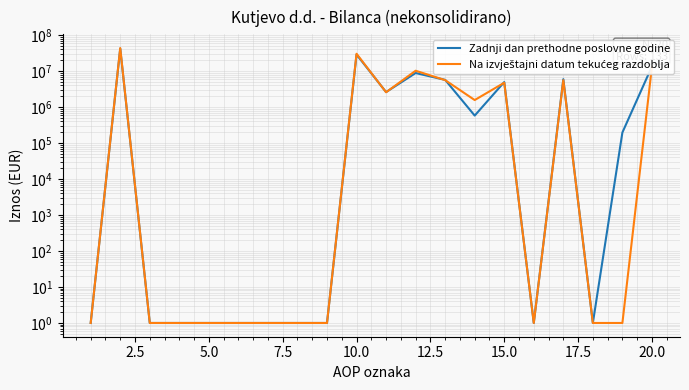

How many intersections are there between Zadnji dan prethodne poslovne godine and Na izvještajni datum tekućeg razdoblja?

5